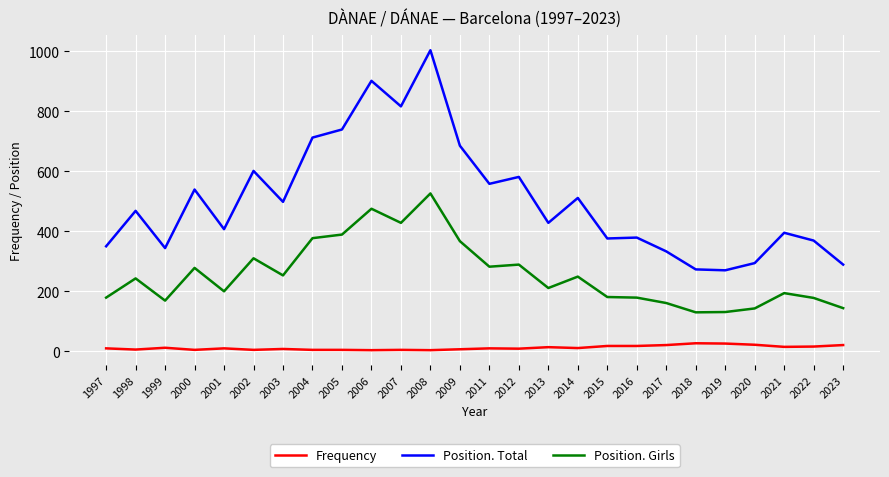

List the series in order of their peak value, lowest first.

Frequency, Position. Girls, Position. Total